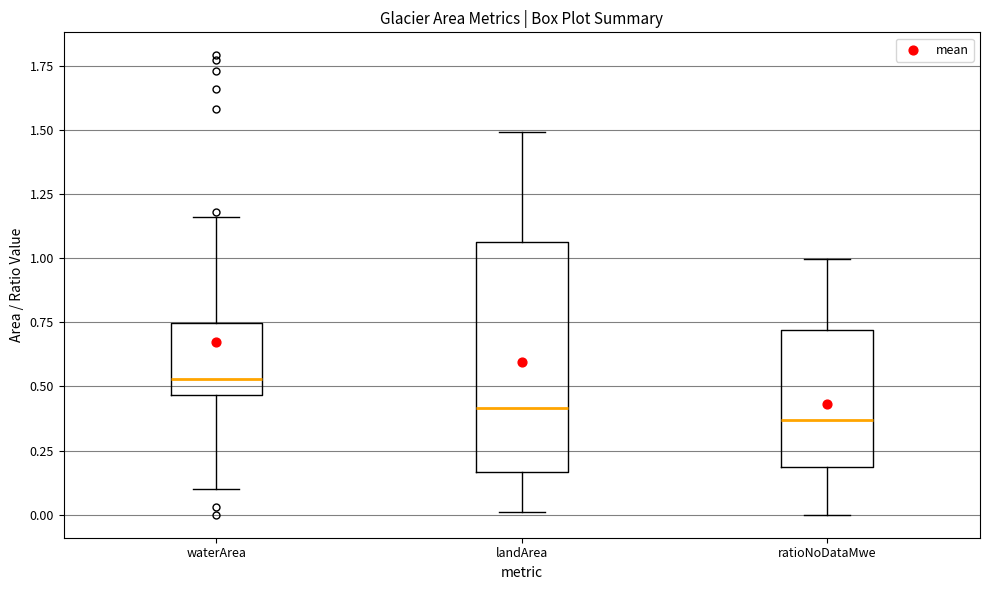

Which box is the tallest, from its lower edge to its upper edge?

landArea